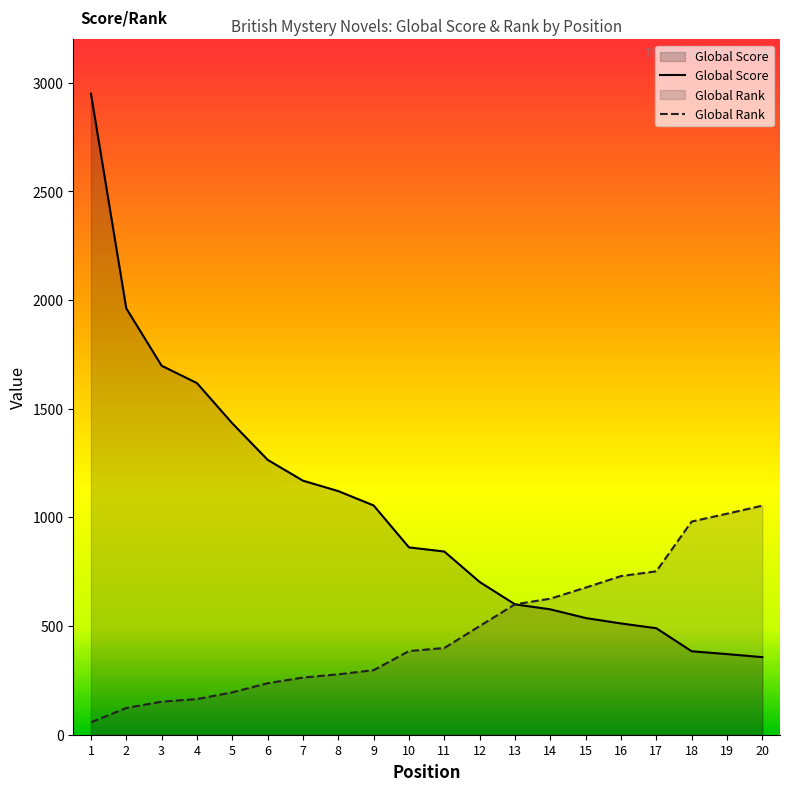

Is it true that Global Score equals 1433 at 5?

True